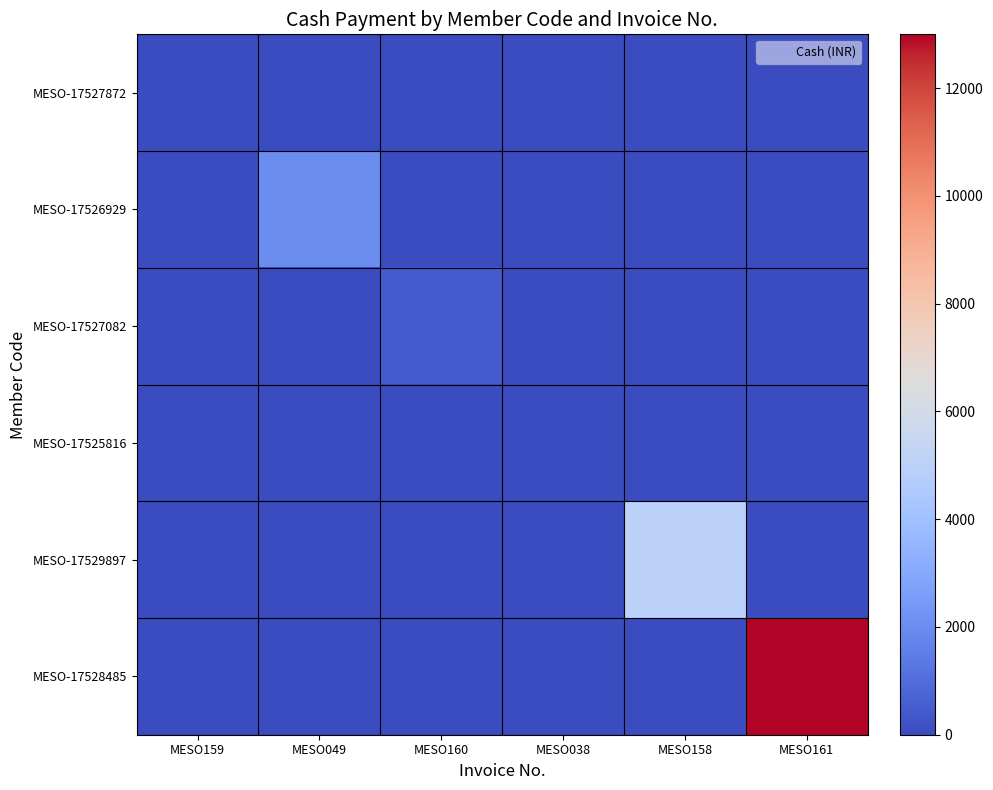

Which series changed the most between MESO038 and MESO161?

MESO-17528485